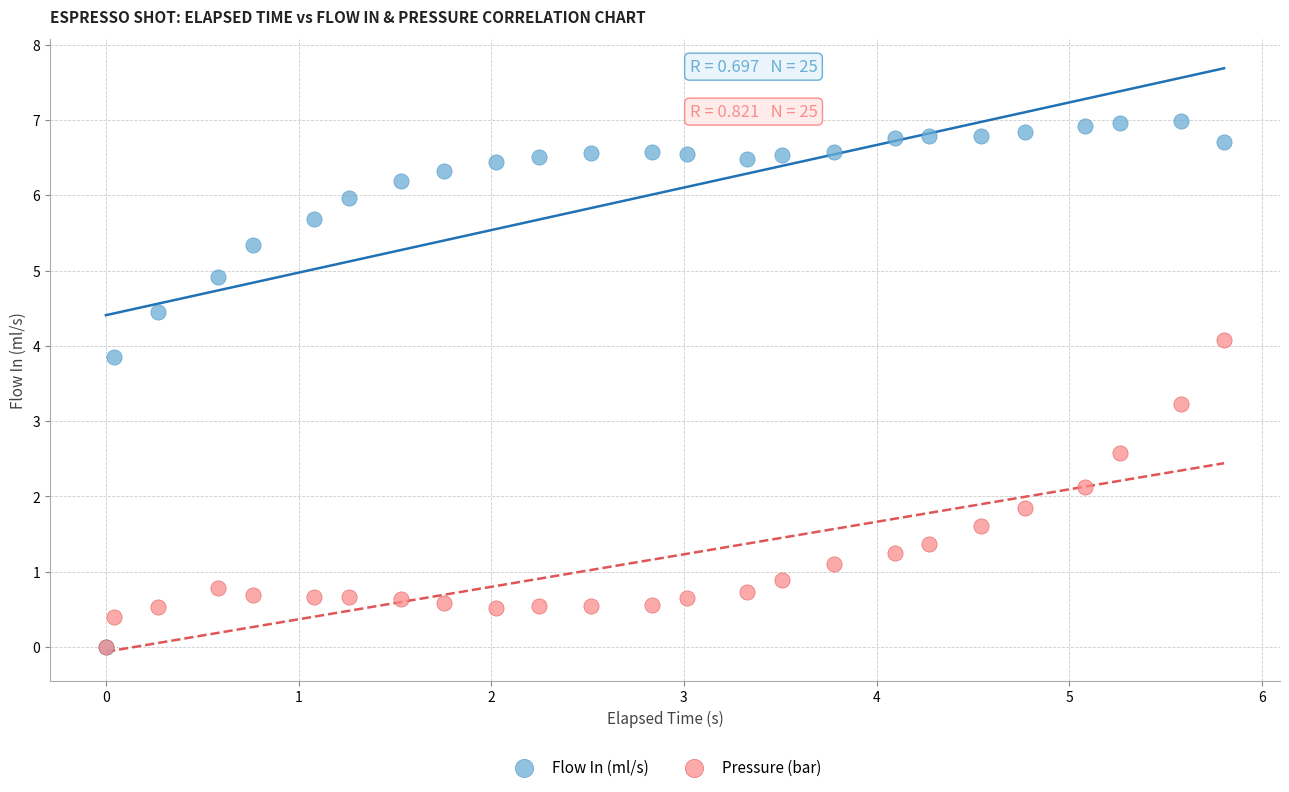

Across all series, what Y value is closest to 3?

3.2